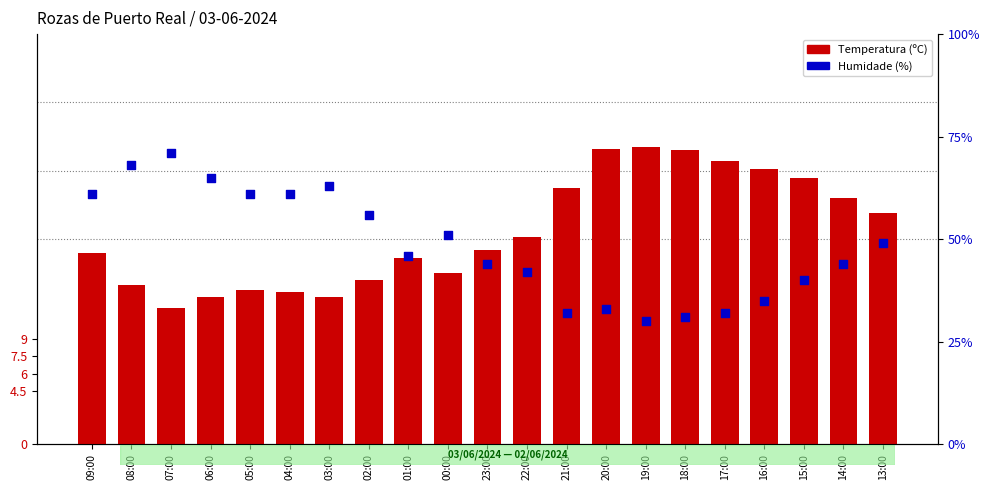

Which series has the largest Y range (max minus min)?

Humidade (%)